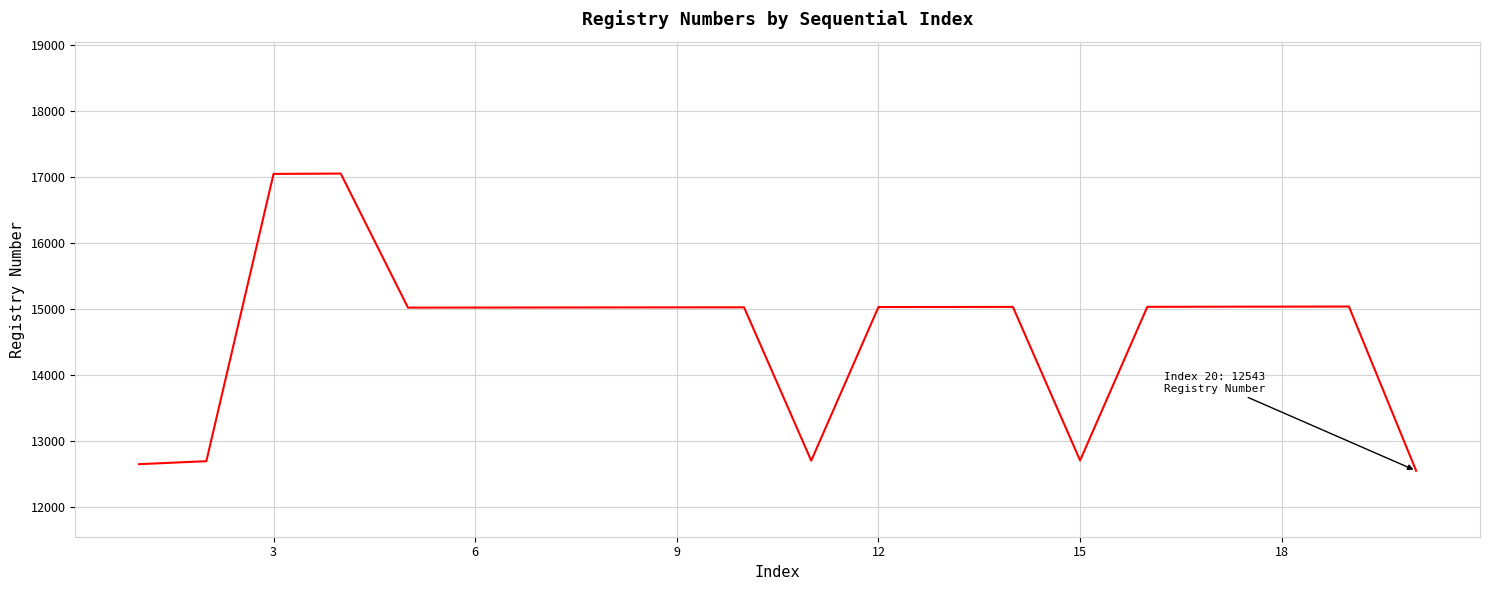

What is the difference between the maximum and minimum values?

4505